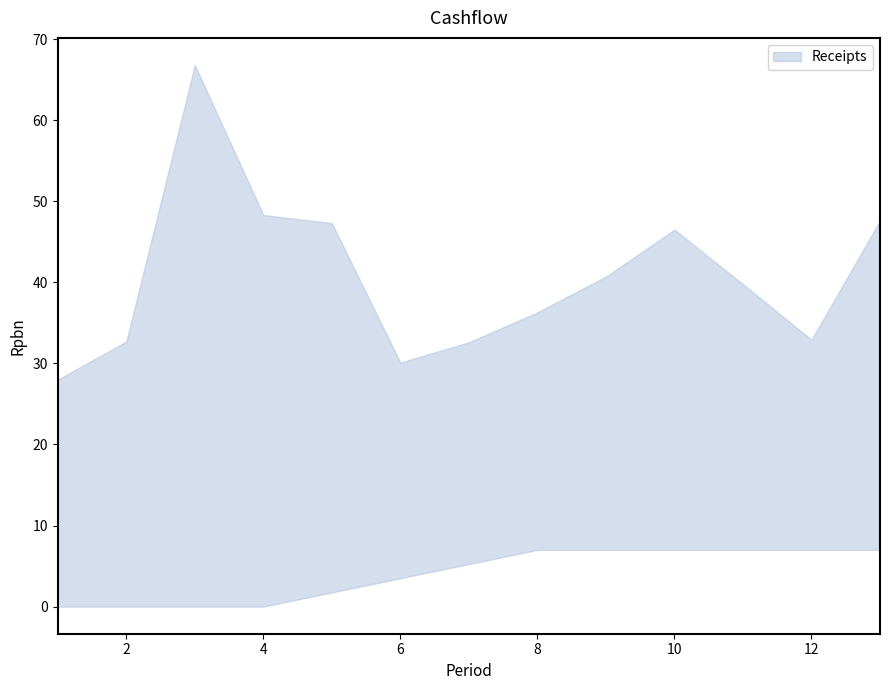

List the labels in order of Receipts value, smallest first.

1, 6, 7, 2, 12, 8, 11, 9, 10, 5, 13, 4, 3